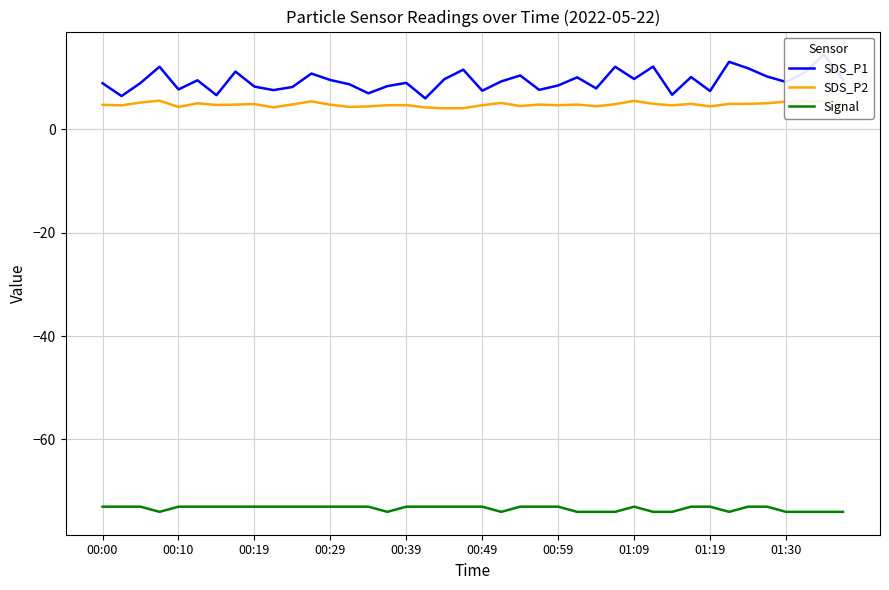

What is the lowest value of the Signal series?

-74.0